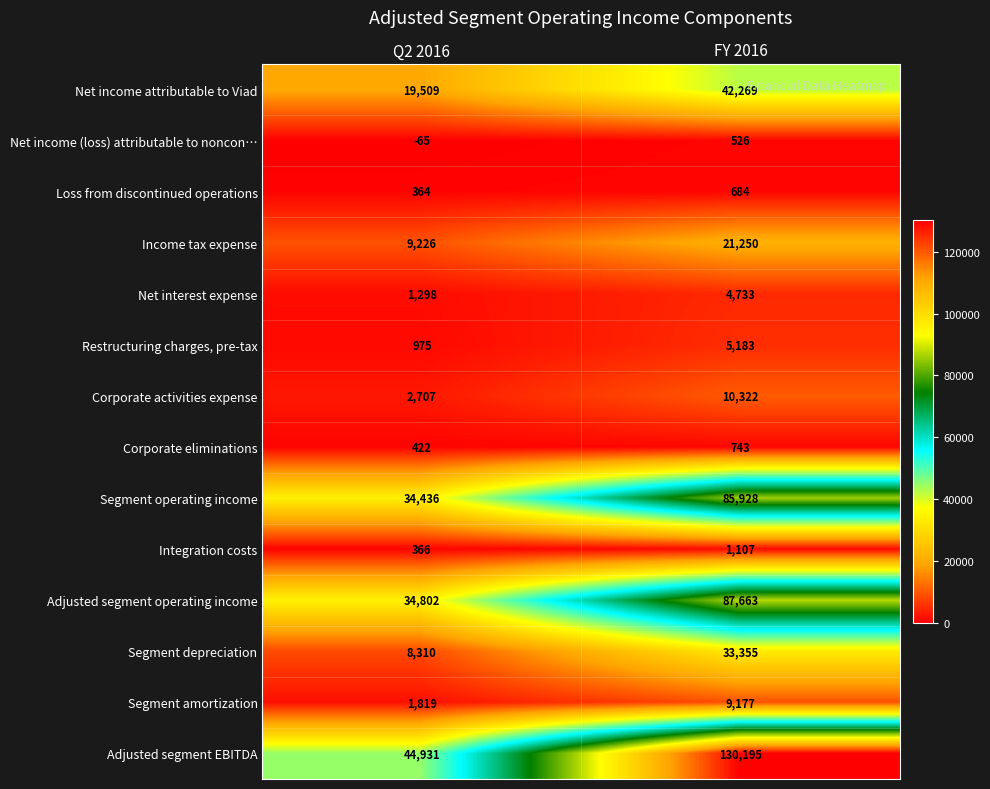

What is the sum of the Corporate eliminations values at Q2 2016 and FY 2016?

1165